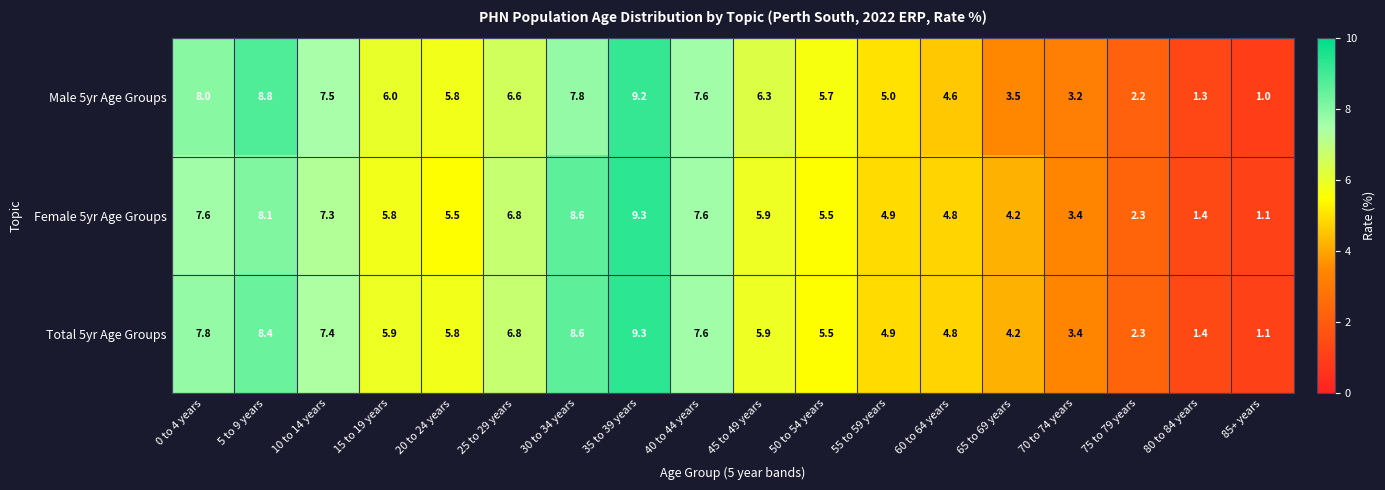

How many data points does each series have?

18